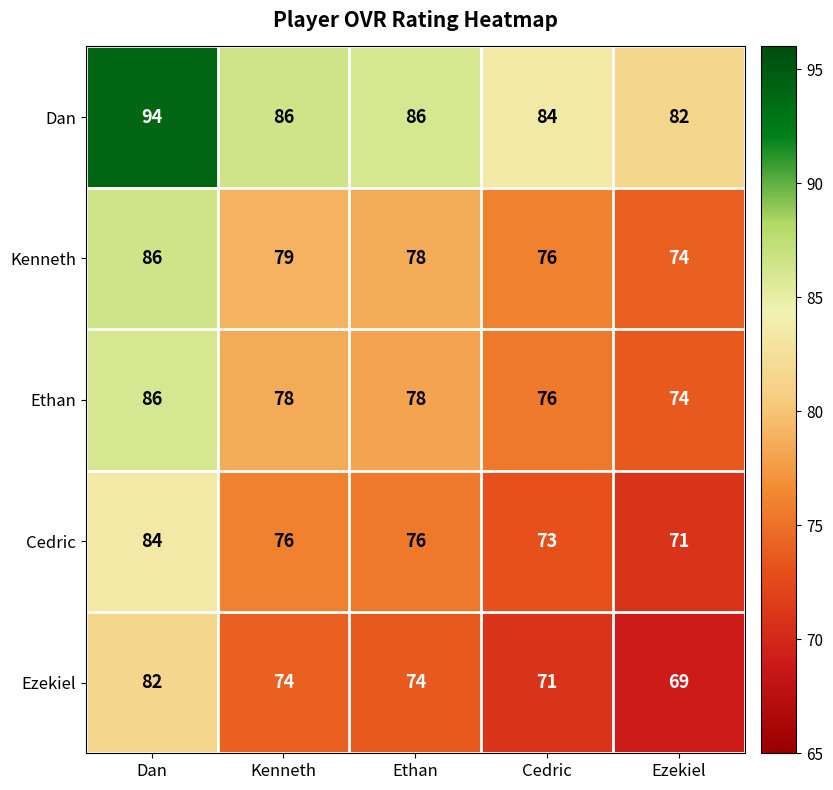

Read the Ethan value at Kenneth, to the nearest 10.

80